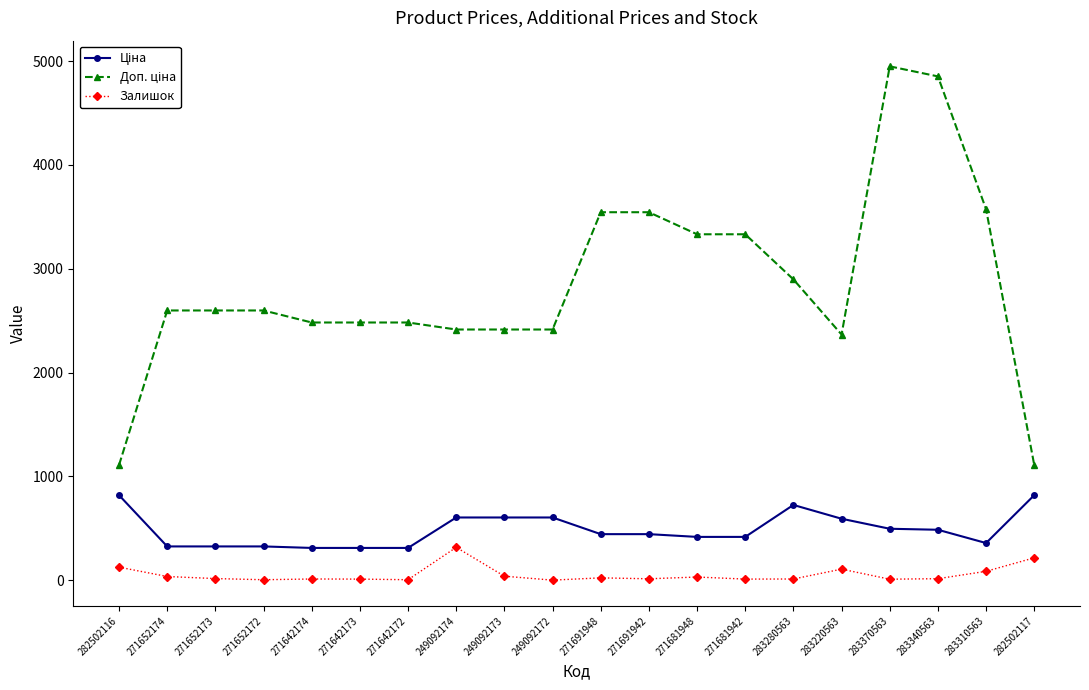

How many lines are shown in the chart?

3